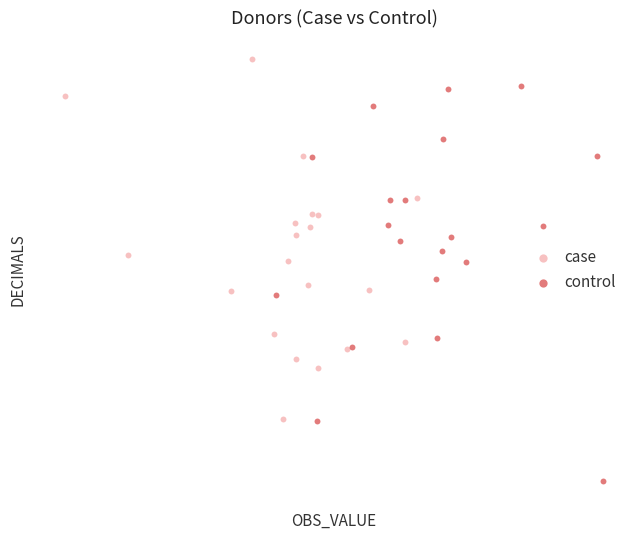

What are all the series names shown in the legend?

case, control